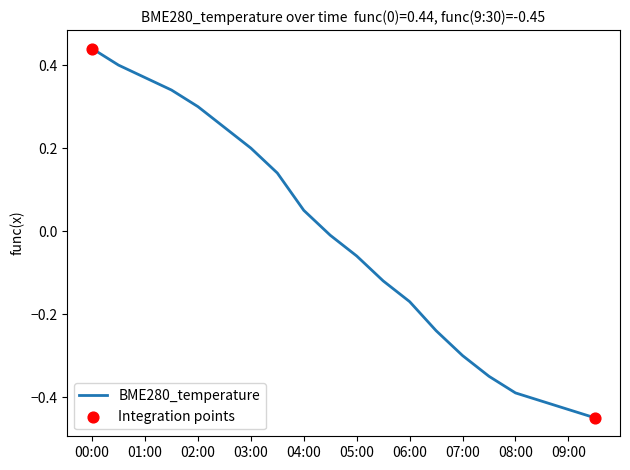

What is the difference between the maximum and minimum values?

0.9